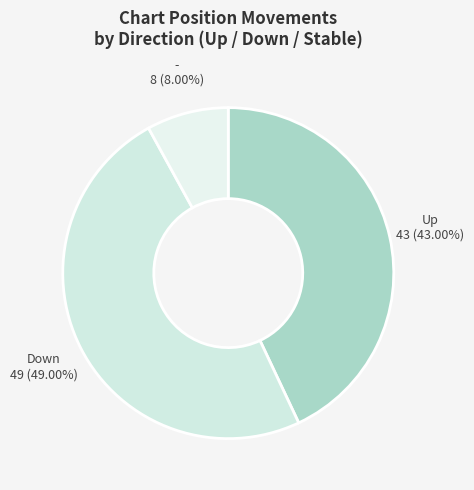

Which slice is the largest?

down